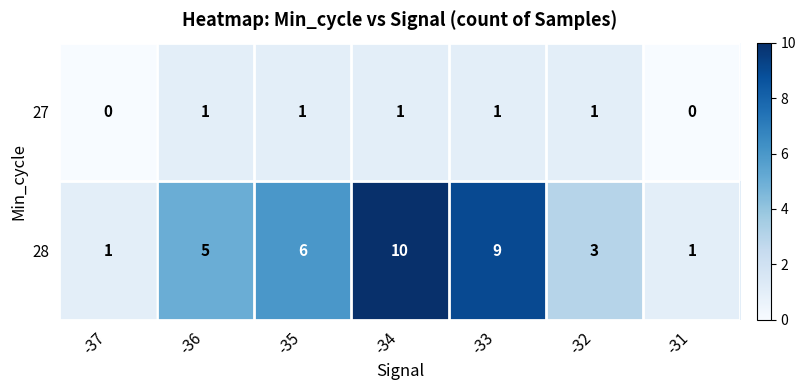

Reading left to right, extract all data points from this chart.

27: -37=0	-36=1	-35=1	-34=1	-33=1	-32=1	-31=0
28: -37=1	-36=5	-35=6	-34=10	-33=9	-32=3	-31=1